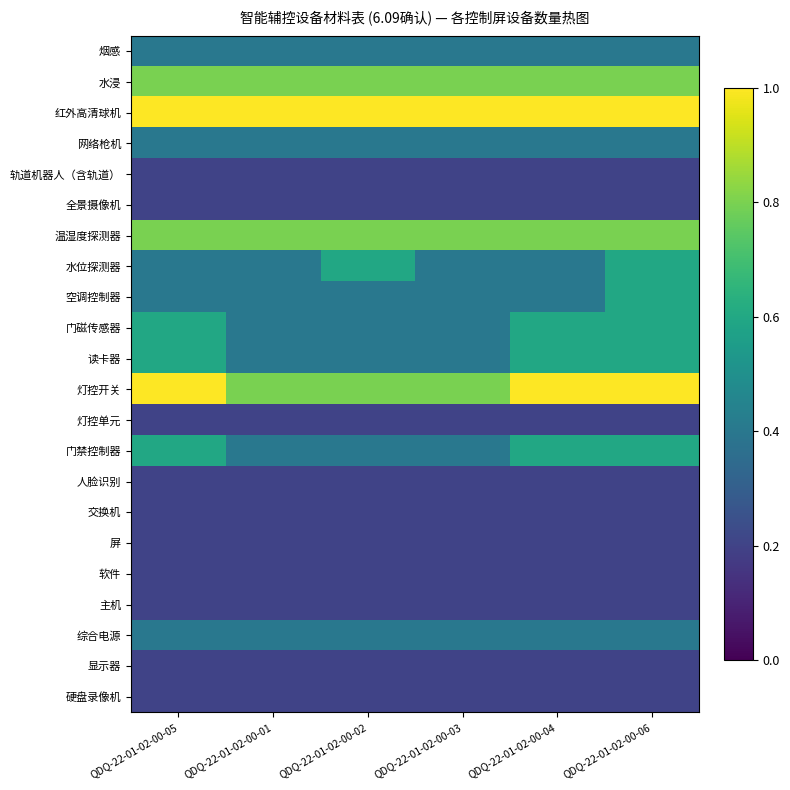

Which series has the widest spread of values?

水位探测器